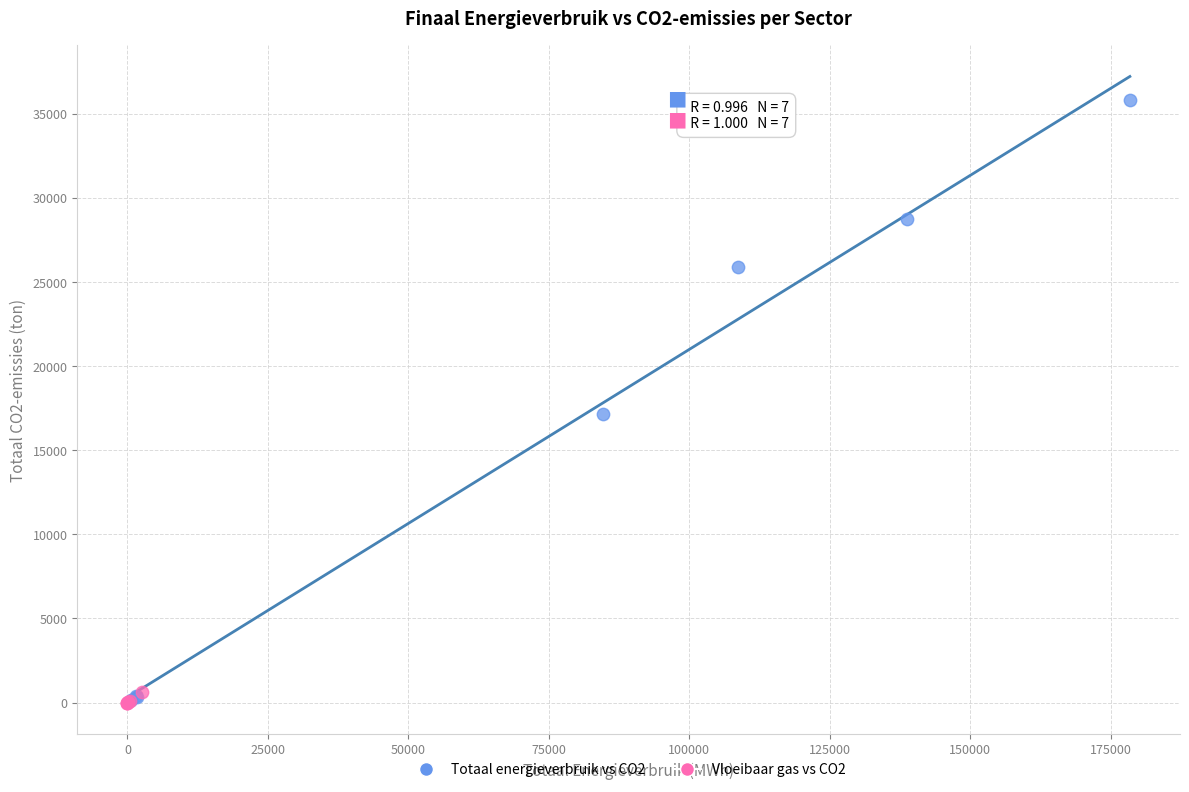

Which series reaches the maximum Y coordinate?

Totaal energieverbruik vs CO2